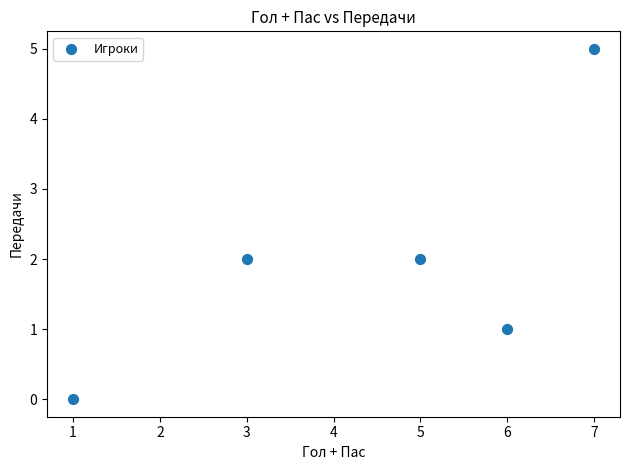

What is the range of X values (max minus min)?

6